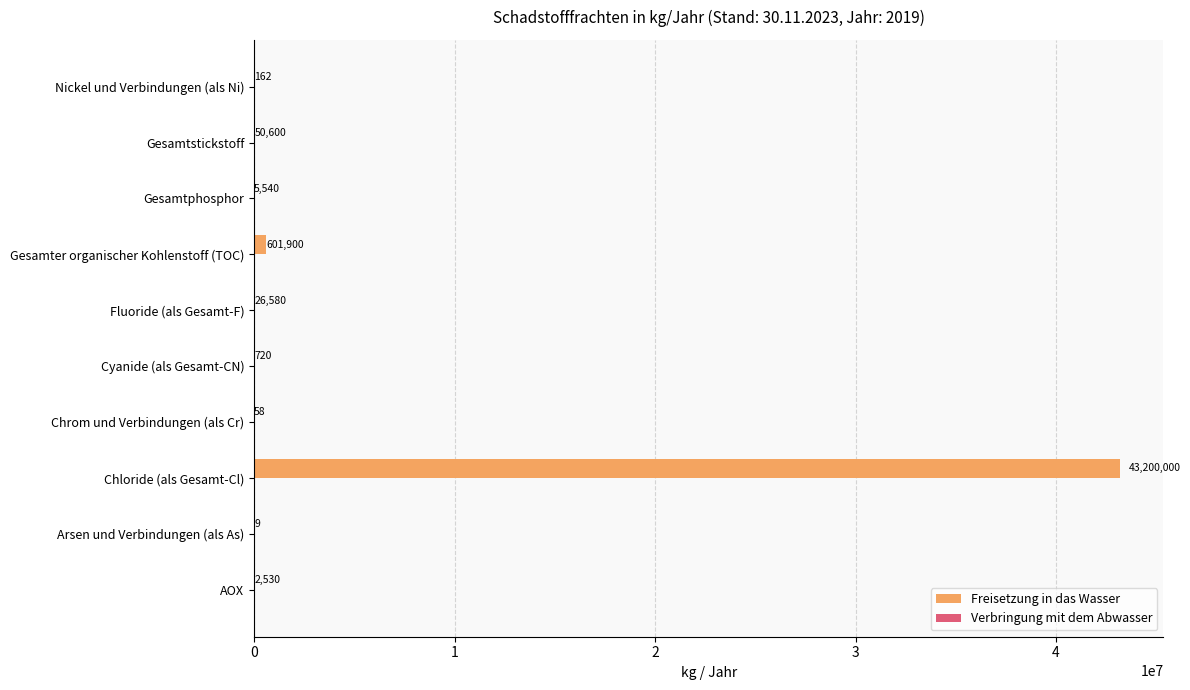

Reading bottom to top, extract all data points from this chart.

AOX=2530	Arsen und Verbindungen (als As)=9	Chloride (als Gesamt-Cl)=43200000	Chrom und Verbindungen (als Cr)=58	Cyanide (als Gesamt-CN)=720	Fluoride (als Gesamt-F)=26580	Gesamter organischer Kohlenstoff (TOC)=601900	Gesamtphosphor=5540	Gesamtstickstoff=50600	Nickel und Verbindungen (als Ni)=162